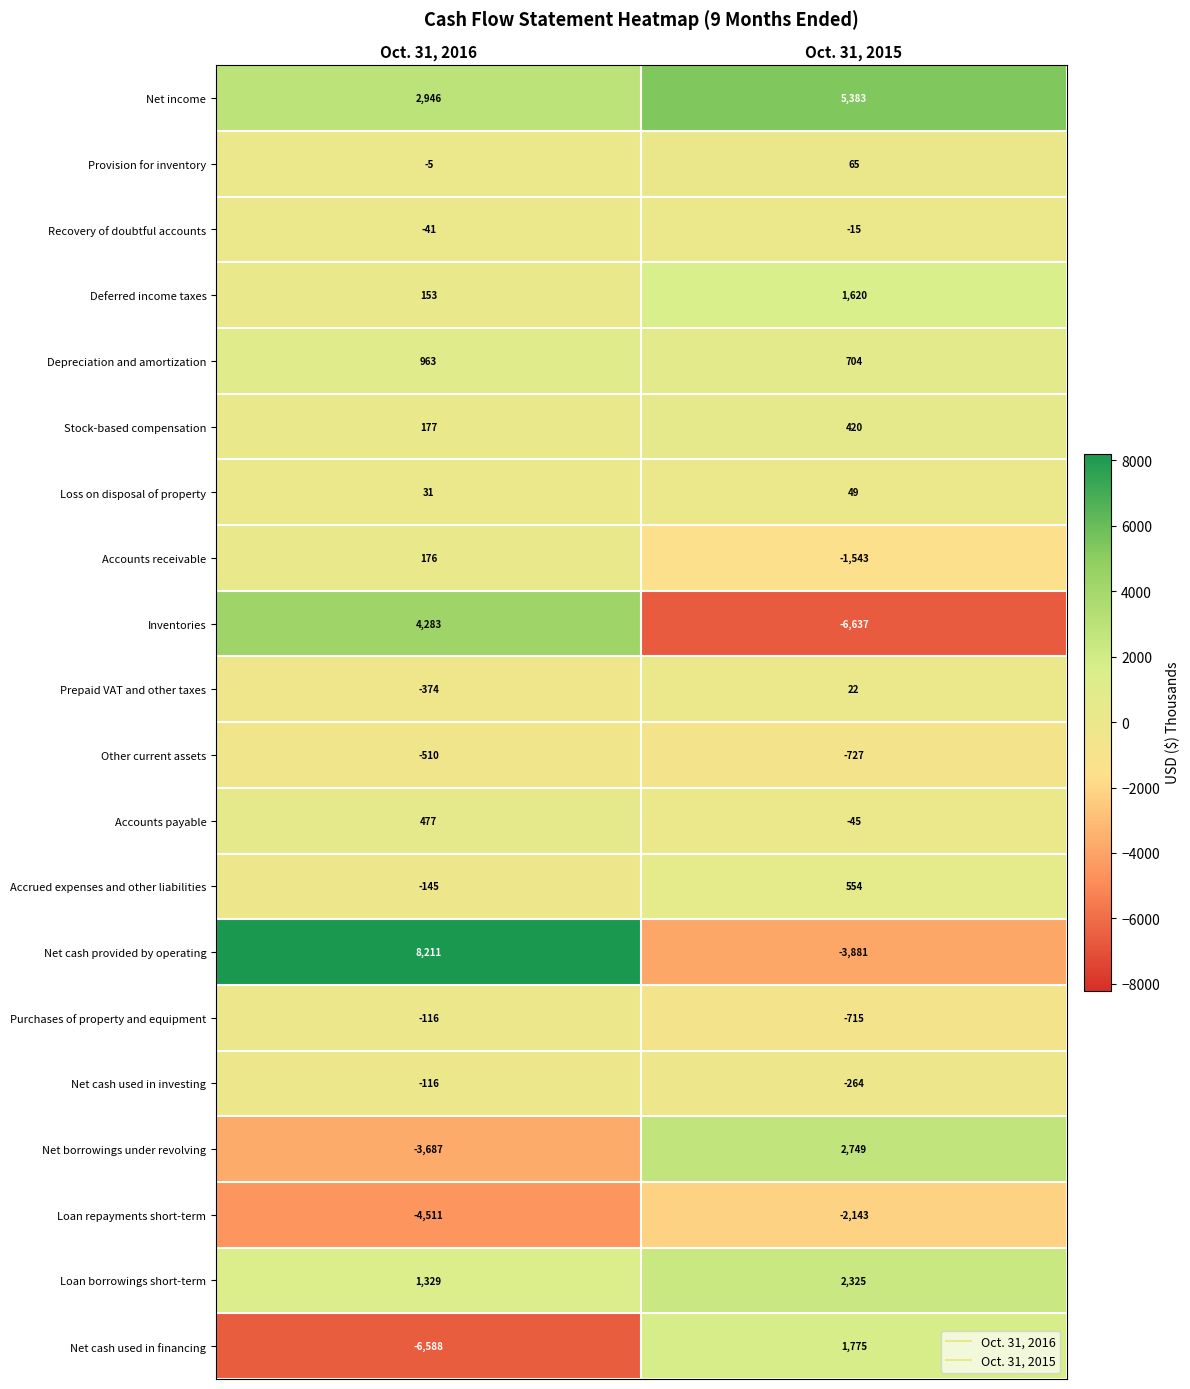

At which category is the sum across all series the highest?

Oct. 31, 2016